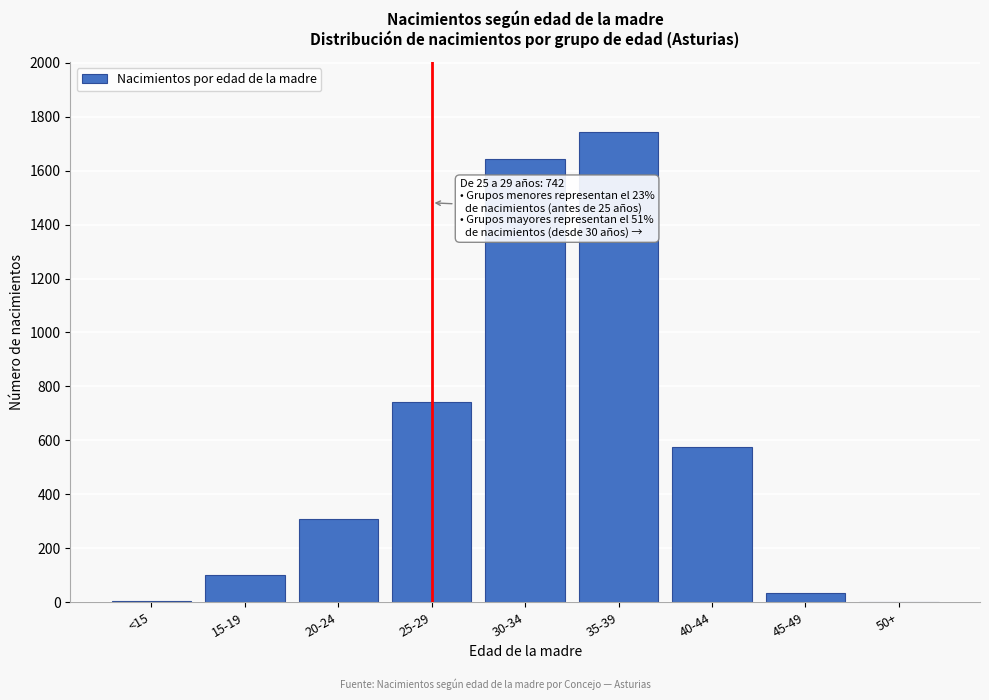

What is the maximum value shown in the chart?

1742